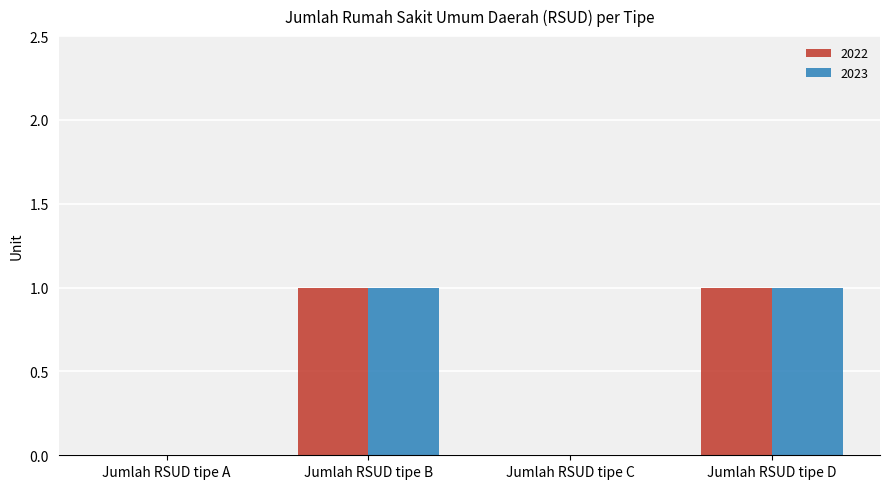

Does the chart contain stacked bars?

No